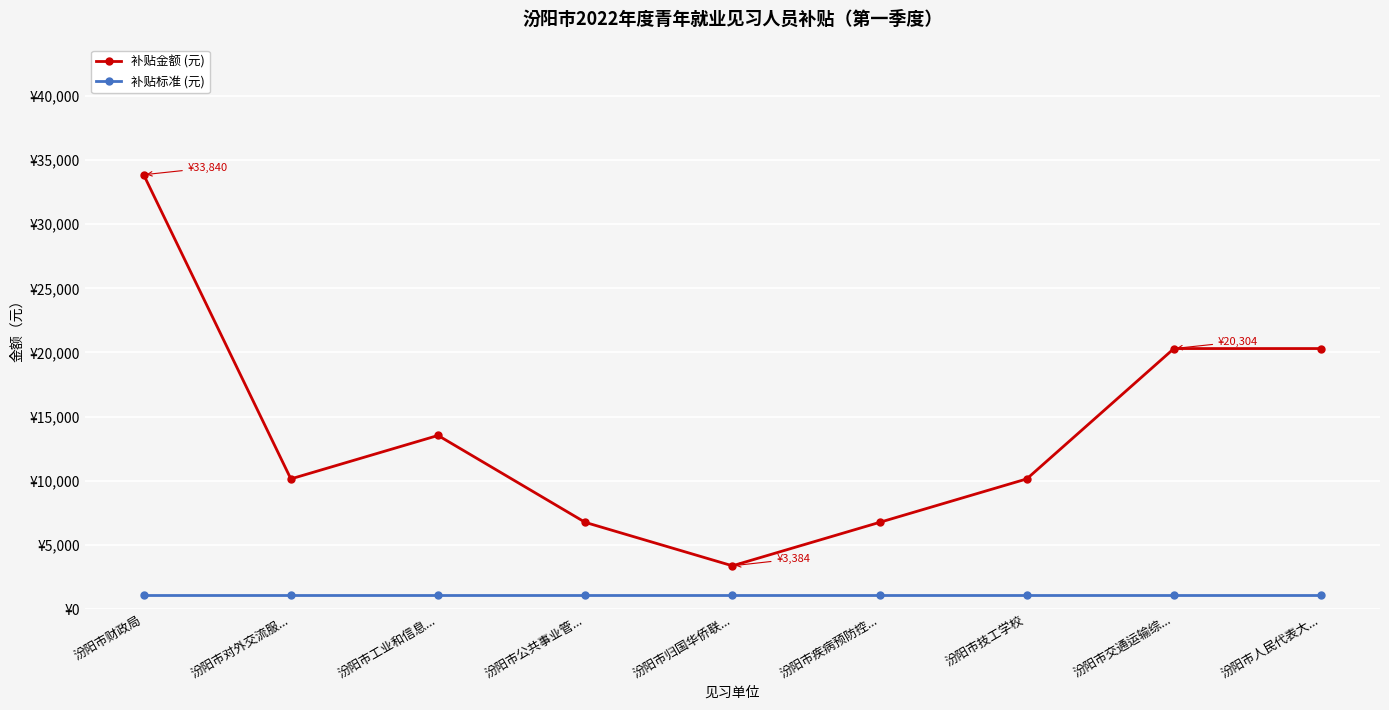

What is the approximate value of 补贴金额 (元) at 汾阳市归国华侨联..., to the nearest 50?

3400